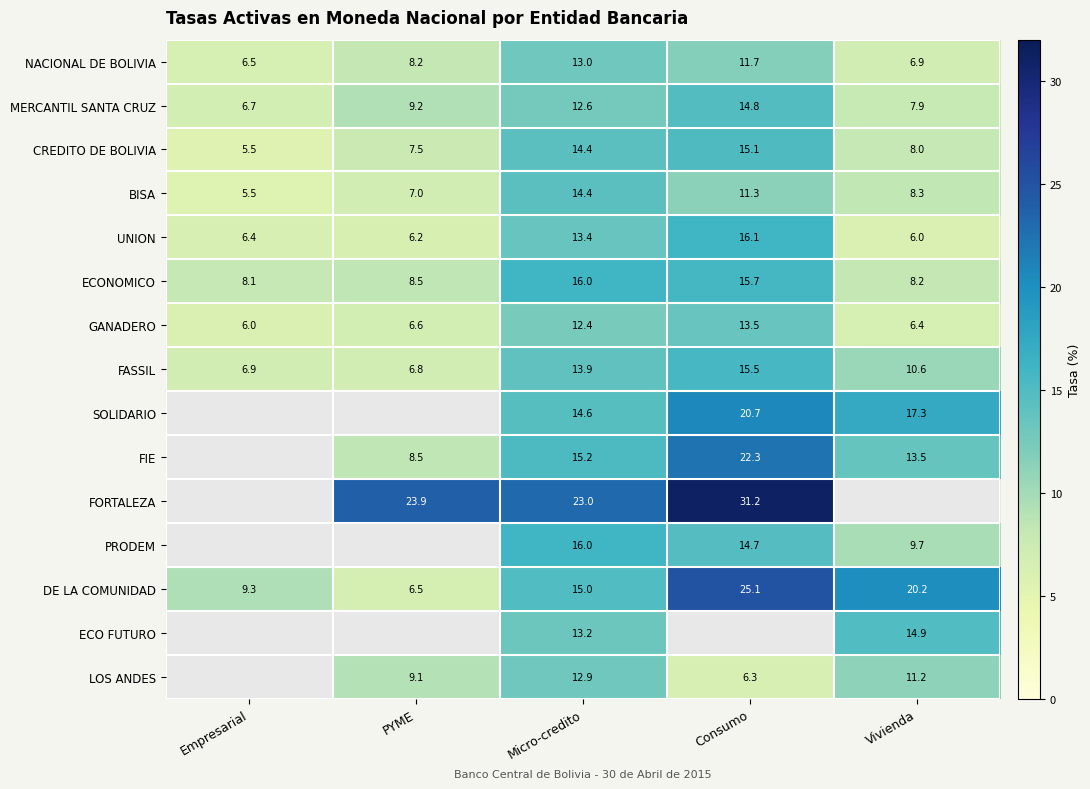

How many distinct data groups are displayed?

15